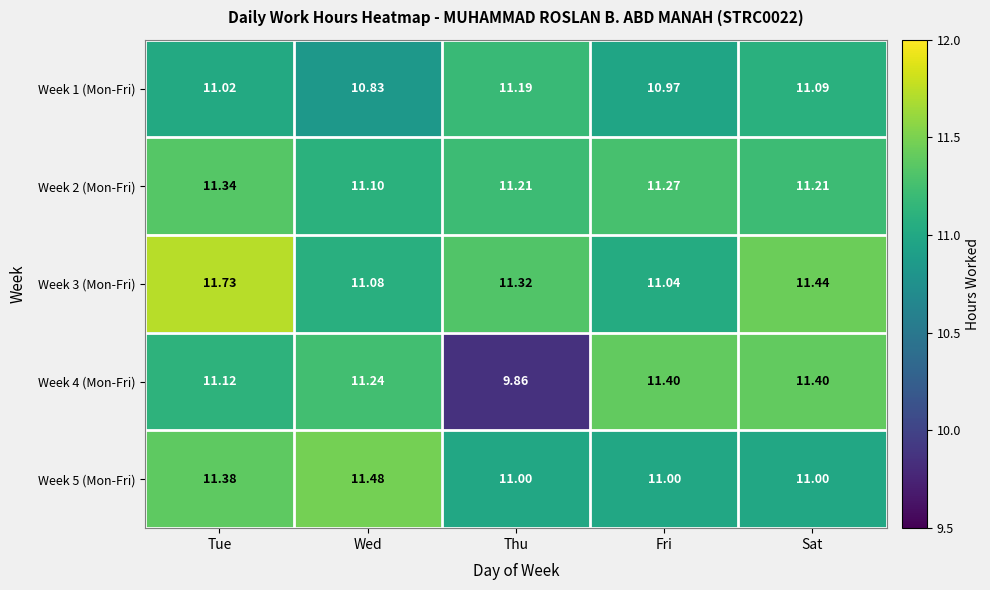

How many data points does each series have?

5